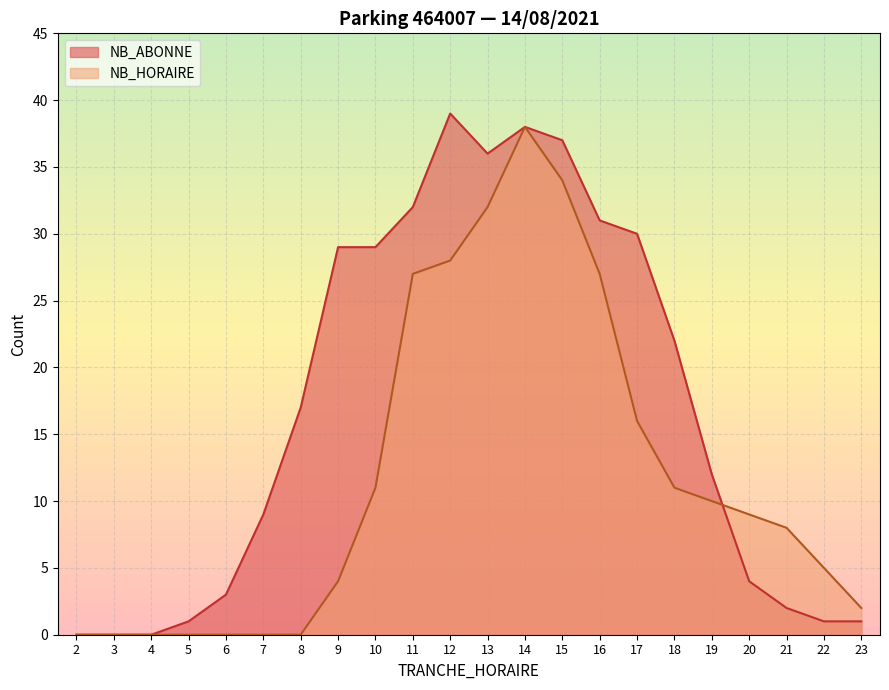

Which series changed the most between 19 and 20?

NB_ABONNE